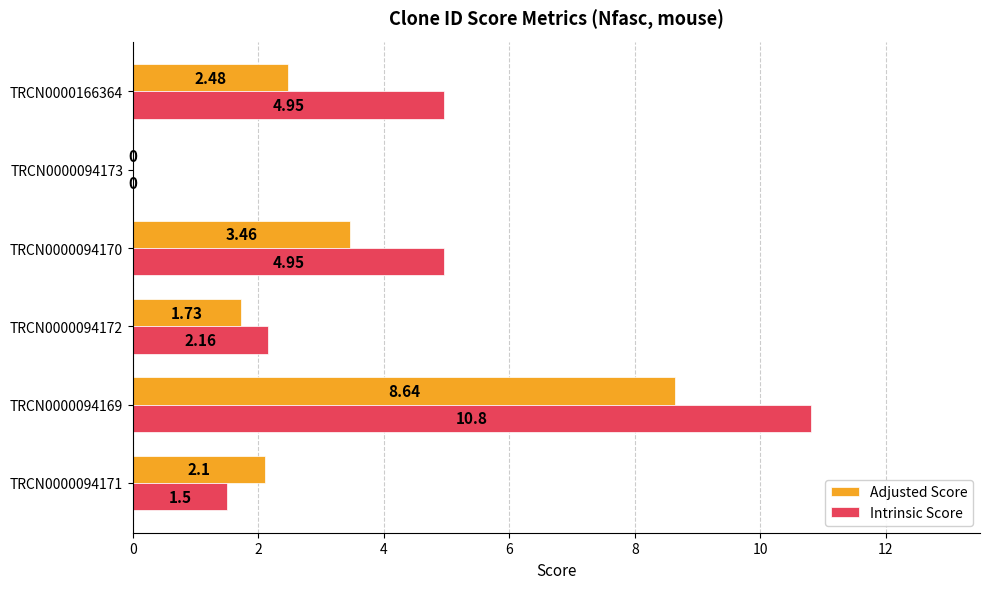

How many distinct data groups are displayed?

2